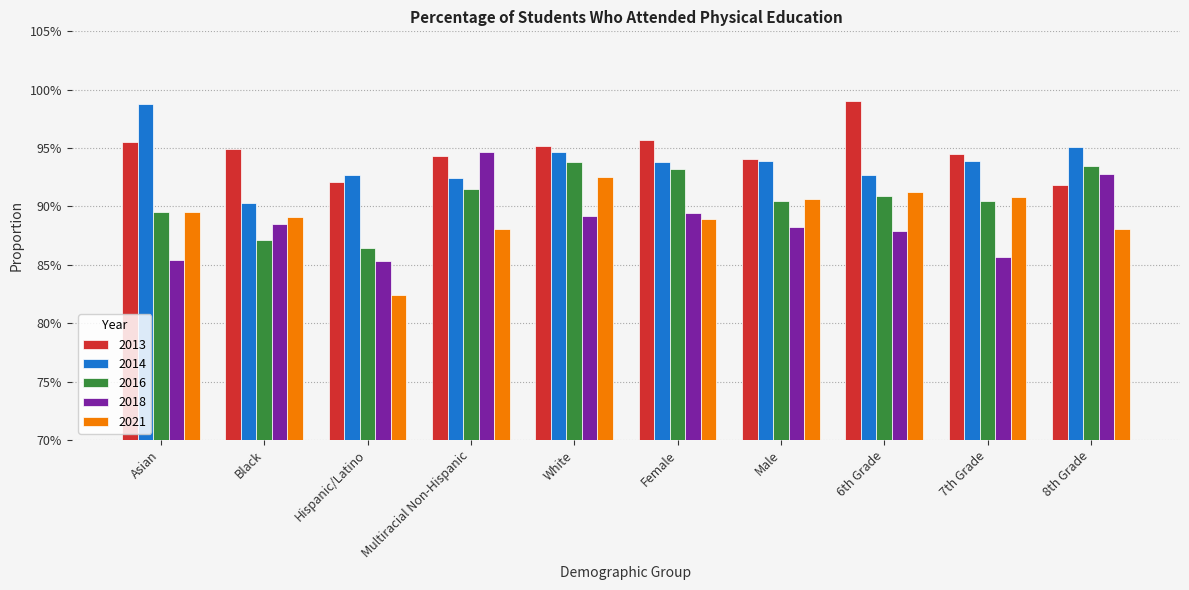

Which series has the widest spread of values?

2021